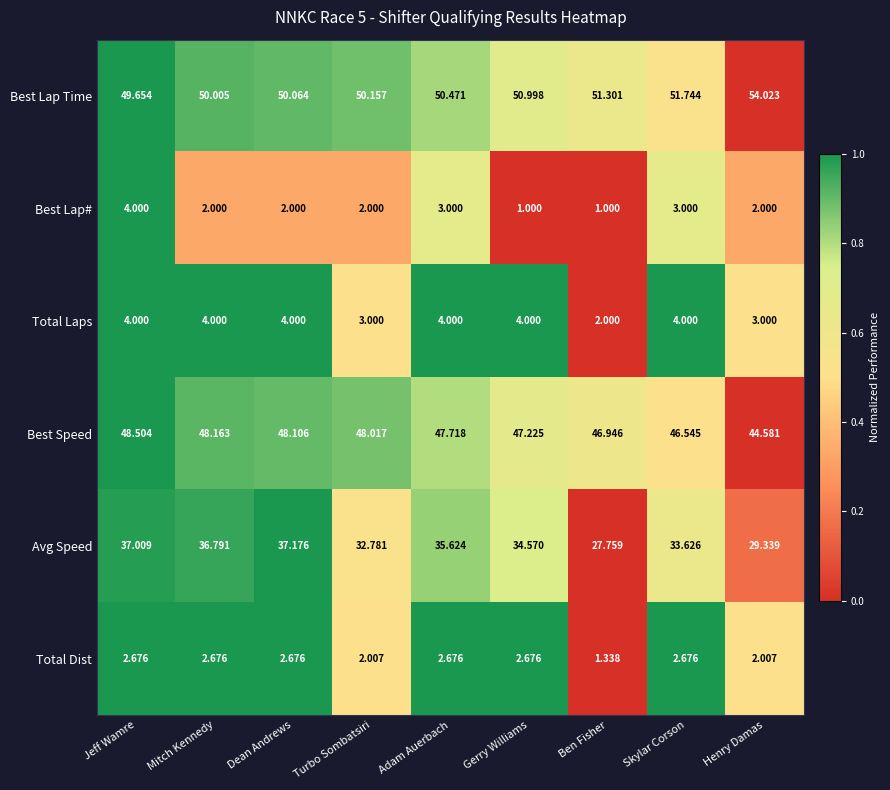

At which label does Best Lap Time reach its minimum?

Jeff Wamre